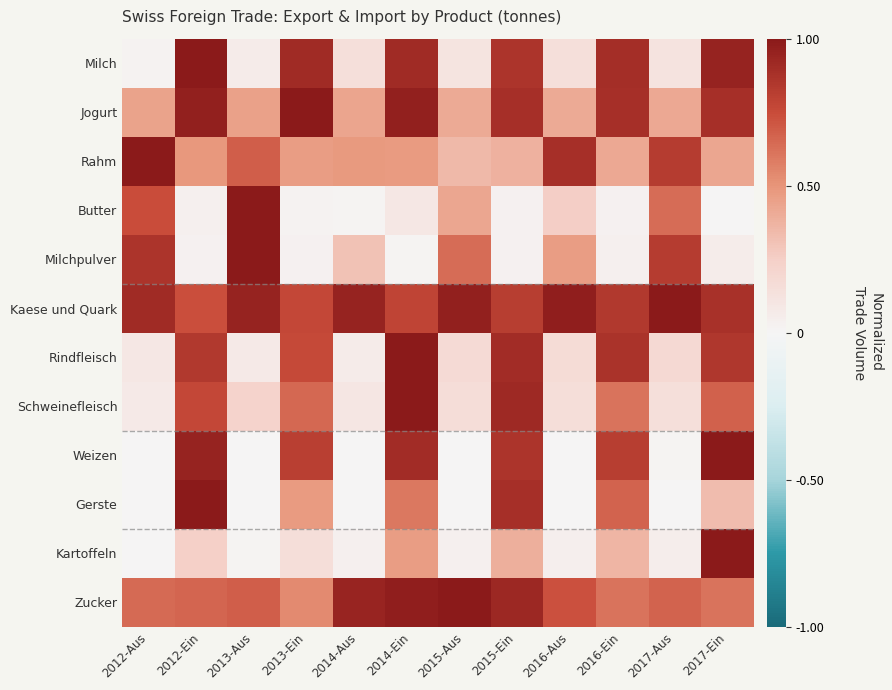

Which series has the largest total across all categories?

Kaese und Quark